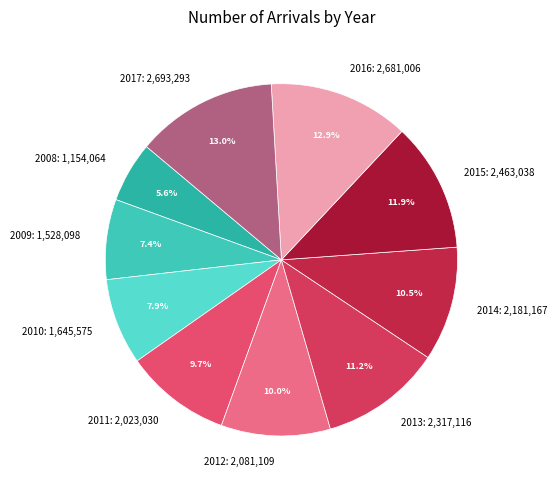

To the nearest percent, what percentage of the pie is 2012?

10%